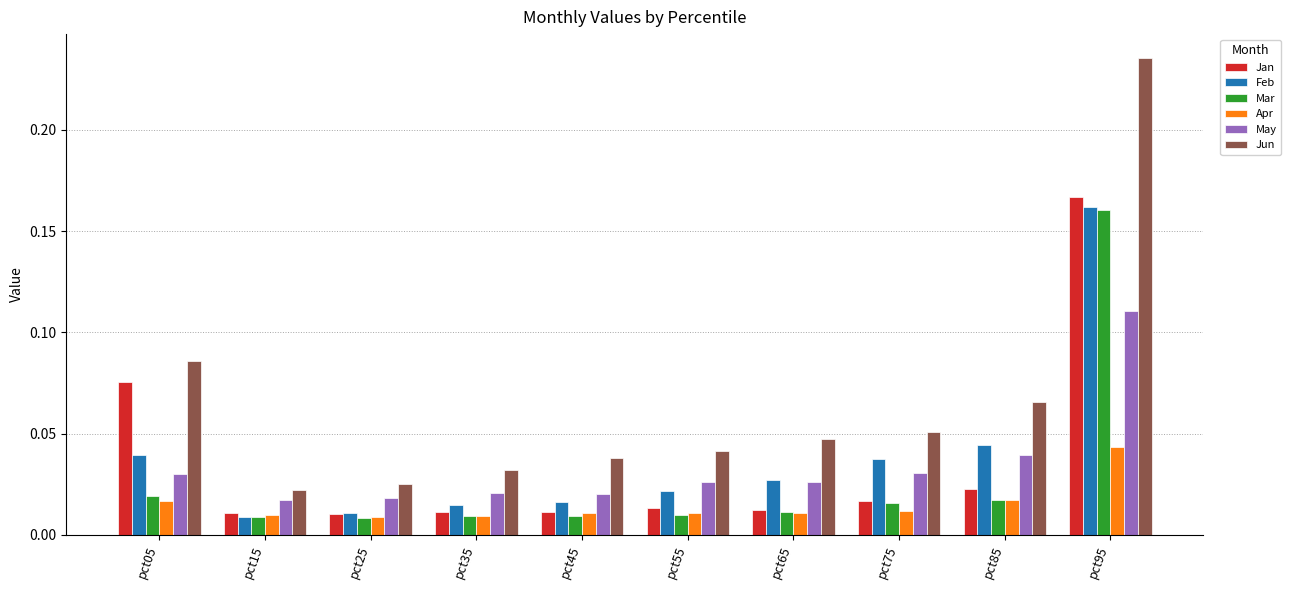

What is the sum of all Jun values?

0.6